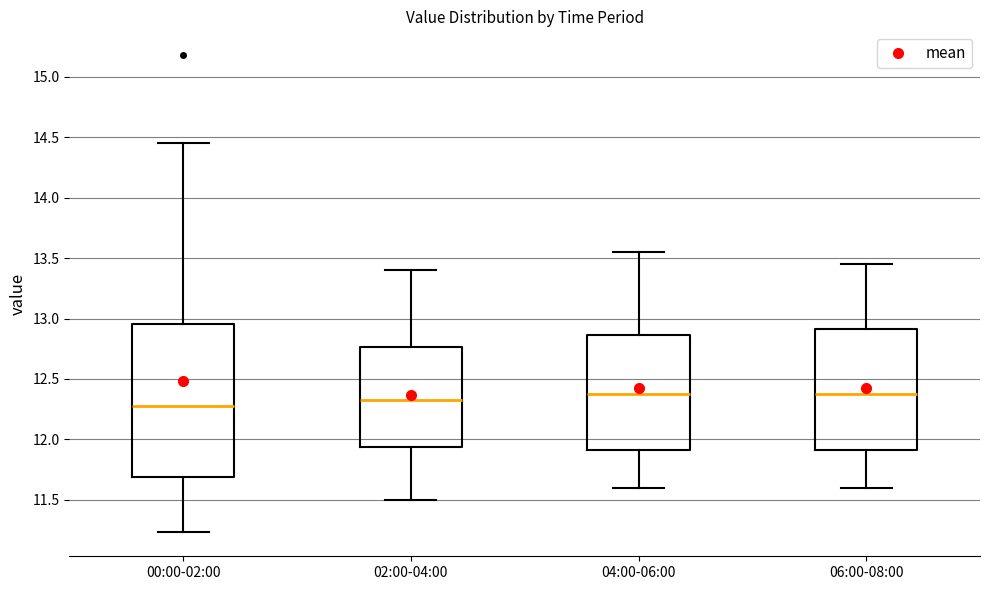

Reading left to right, read every box against the y-axis: the position of its median line, the range the box covers, and the ends of its whiskers. The values are not printed on the chart, so give them approximately, as read against the axis.

00:00-02:00: median 12.30, box 11.70 to 12.95, whiskers 11.25 to 14.45
02:00-04:00: median 12.35, box 11.95 to 12.75, whiskers 11.50 to 13.40
04:00-06:00: median 12.40, box 11.90 to 12.85, whiskers 11.60 to 13.55
06:00-08:00: median 12.40, box 11.90 to 12.90, whiskers 11.60 to 13.45